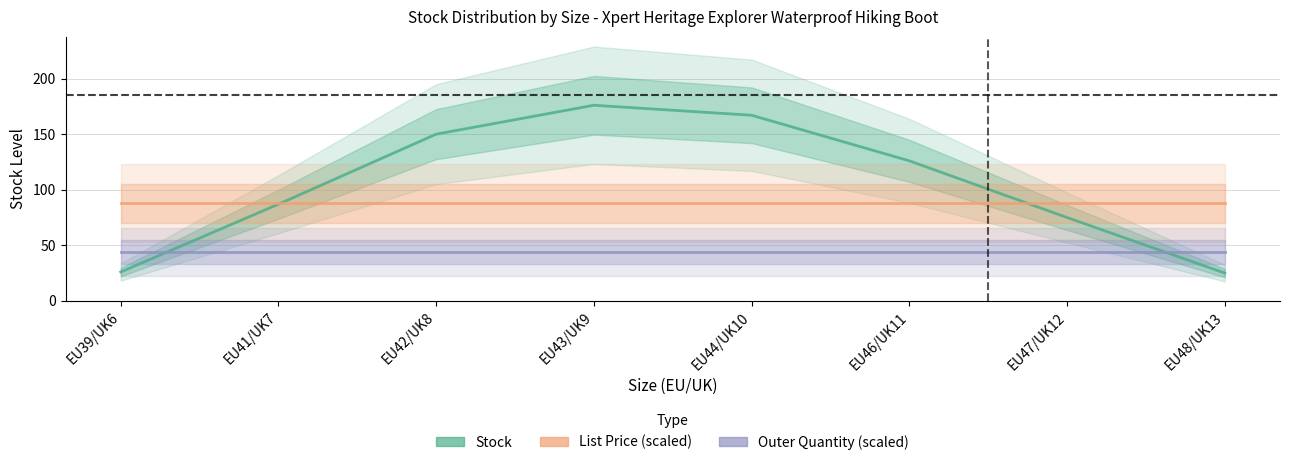

At which category is the sum across all series the highest?

EU43/UK9